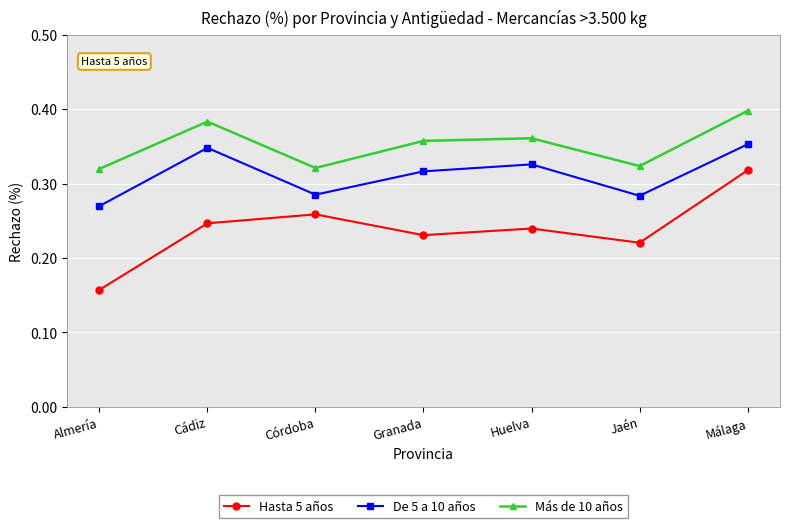

In De 5 a 10 años, how many points are lower than both neighbors (excluding endpoints)?

2